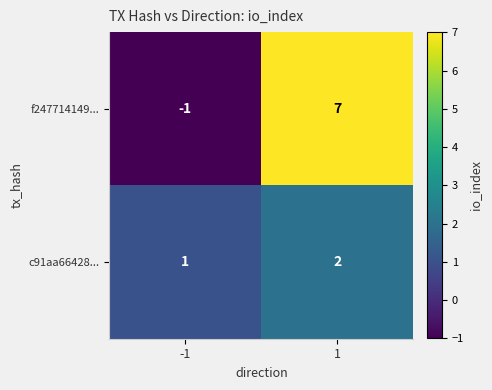

True or false: f247714149... has a value of 7 at 1.

True